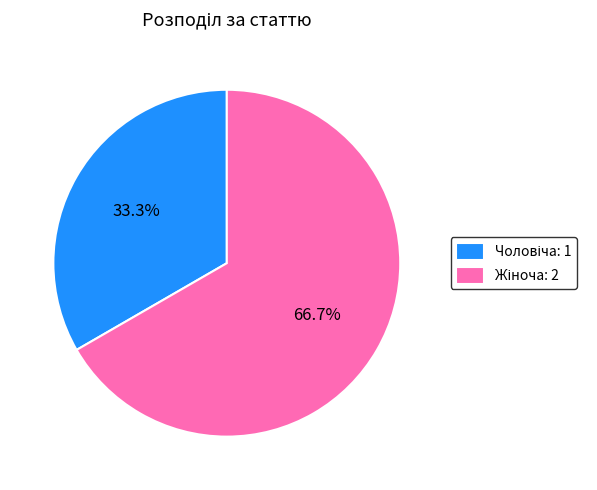

Is there any slice that represents more than half of the pie?

Yes